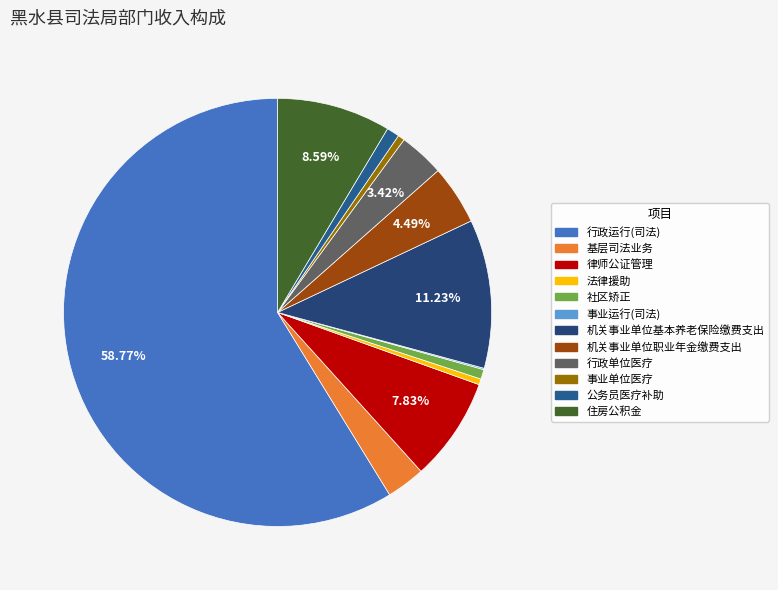

What percentage is the 事业单位医疗 slice, to the nearest percent?

1%